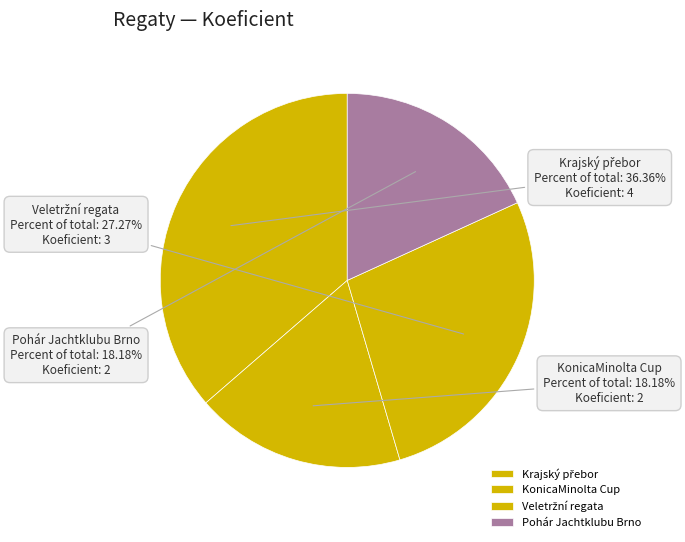

Count the number of slices in the pie.

4